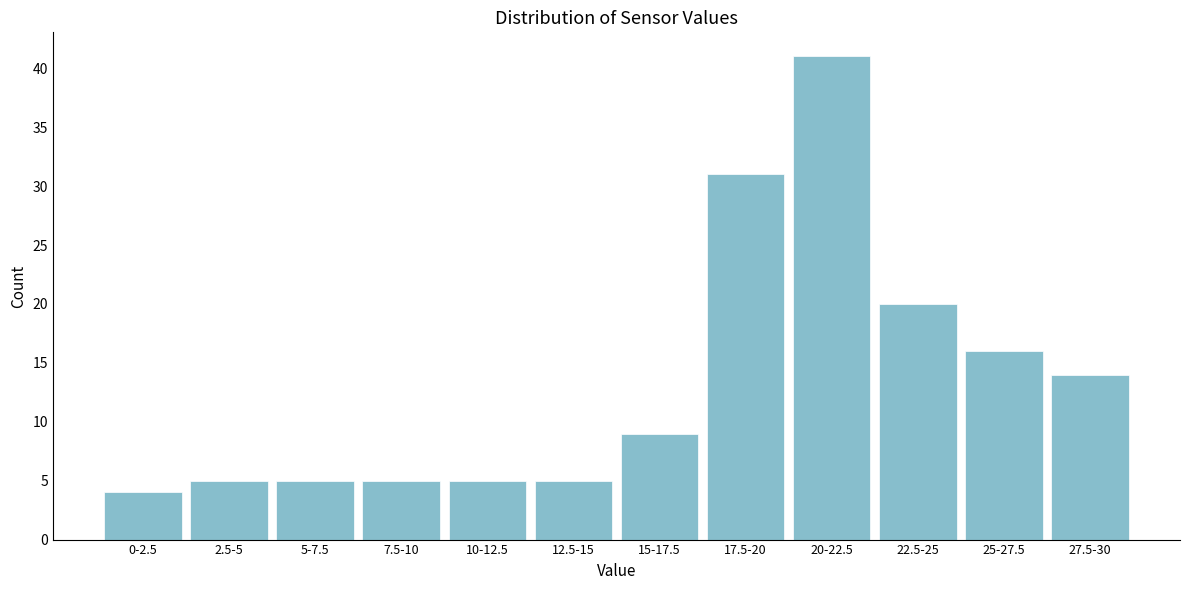

Reading right to left, extract all data points from this chart.

14	16	20	41	31	9	5	5	5	5	5	4